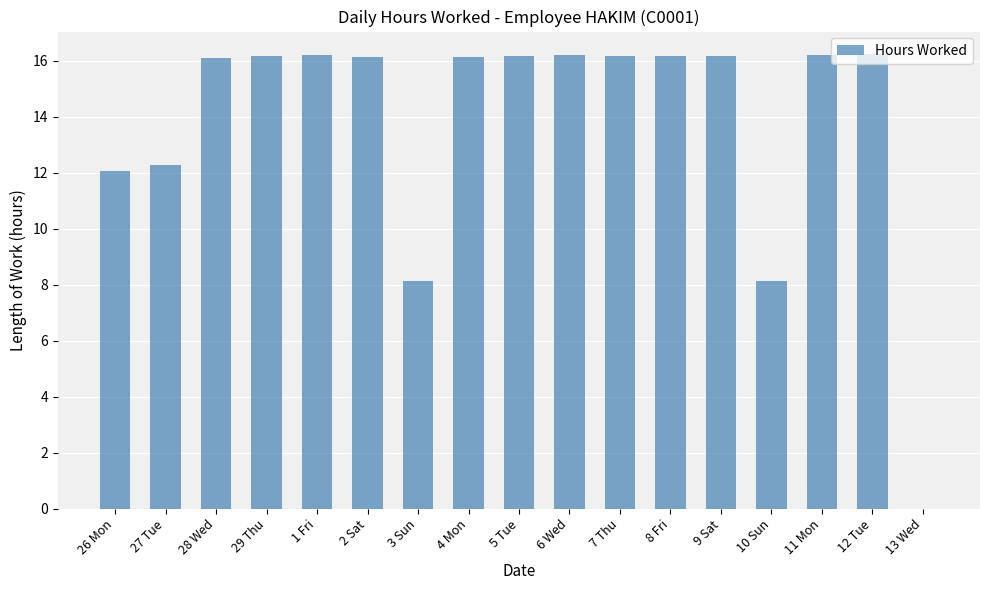

True or false: the data shows 12.3 at 27 Tue.

True